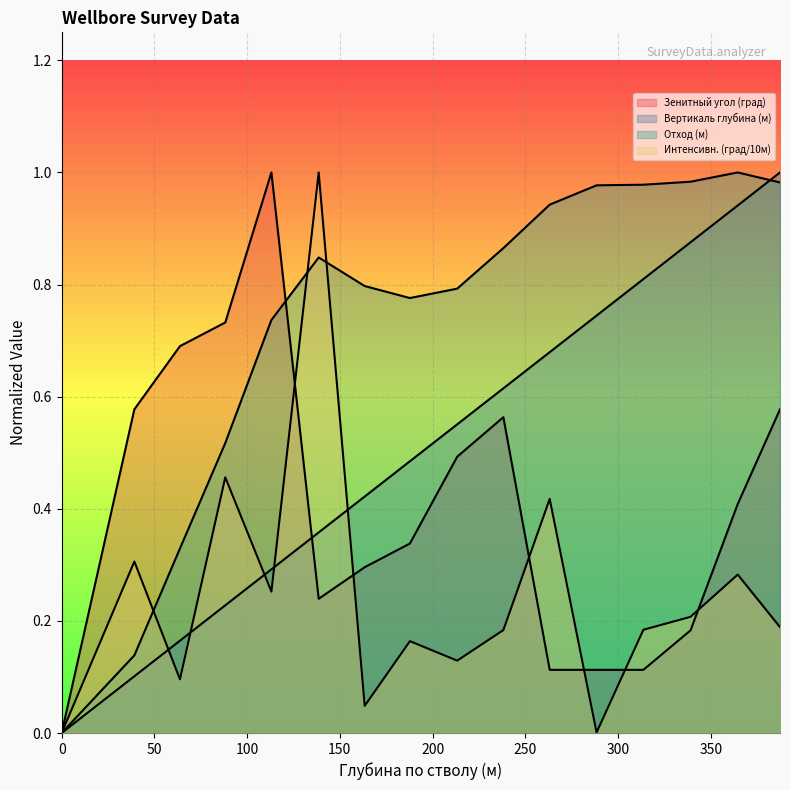

How many positive values does the Зенитный угол (град) series have?

15